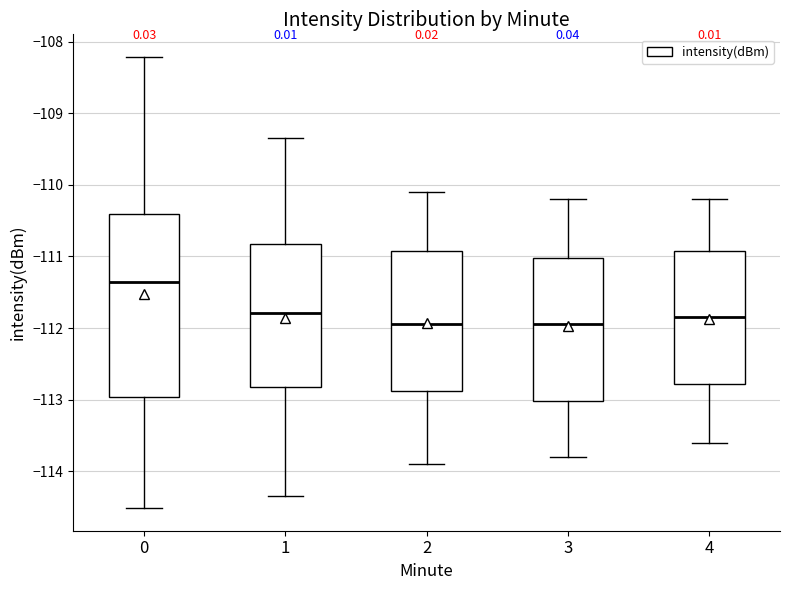

Reading left to right, read every box against the y-axis: the position of its median line, the range the box covers, and the ends of its whiskers. The values are not printed on the chart, so give them approximately, as read against the axis.

0: median -111.4, box -113.0 to -110.4, whiskers -114.5 to -108.2
1: median -111.8, box -112.8 to -110.8, whiskers -114.3 to -109.4
2: median -111.9, box -112.9 to -110.9, whiskers -113.9 to -110.1
3: median -111.9, box -113.0 to -111.0, whiskers -113.8 to -110.2
4: median -111.8, box -112.8 to -110.9, whiskers -113.6 to -110.2